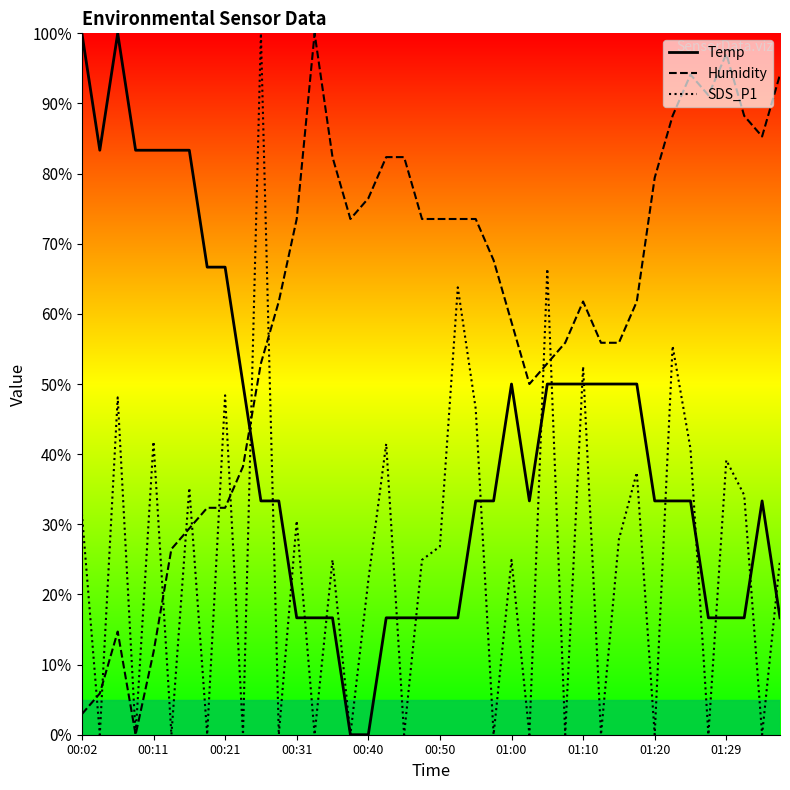

List the series in order of their peak value, lowest first.

Temp, Humidity, SDS_P1